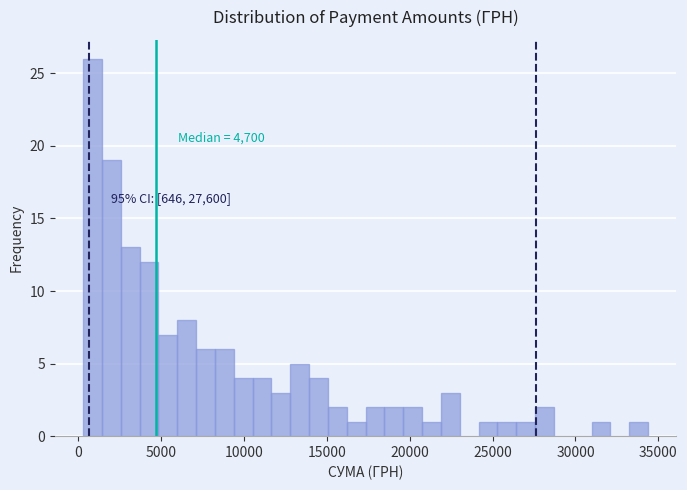

Read against the x-axis, roughly where is the centre of the tallest bar?

1000